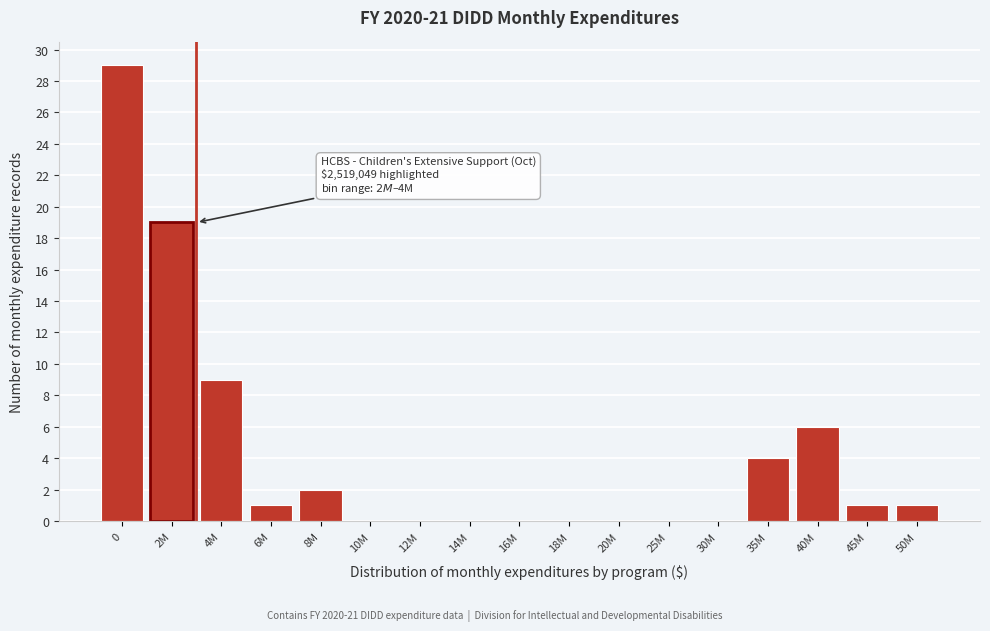

Reading left to right, list all the values displayed in this chart.

0=29	2M=19	4M=9	6M=1	8M=2	10M=0	12M=0	14M=0	16M=0	18M=0	20M=0	25M=0	30M=0	35M=4	40M=6	45M=1	50M=1